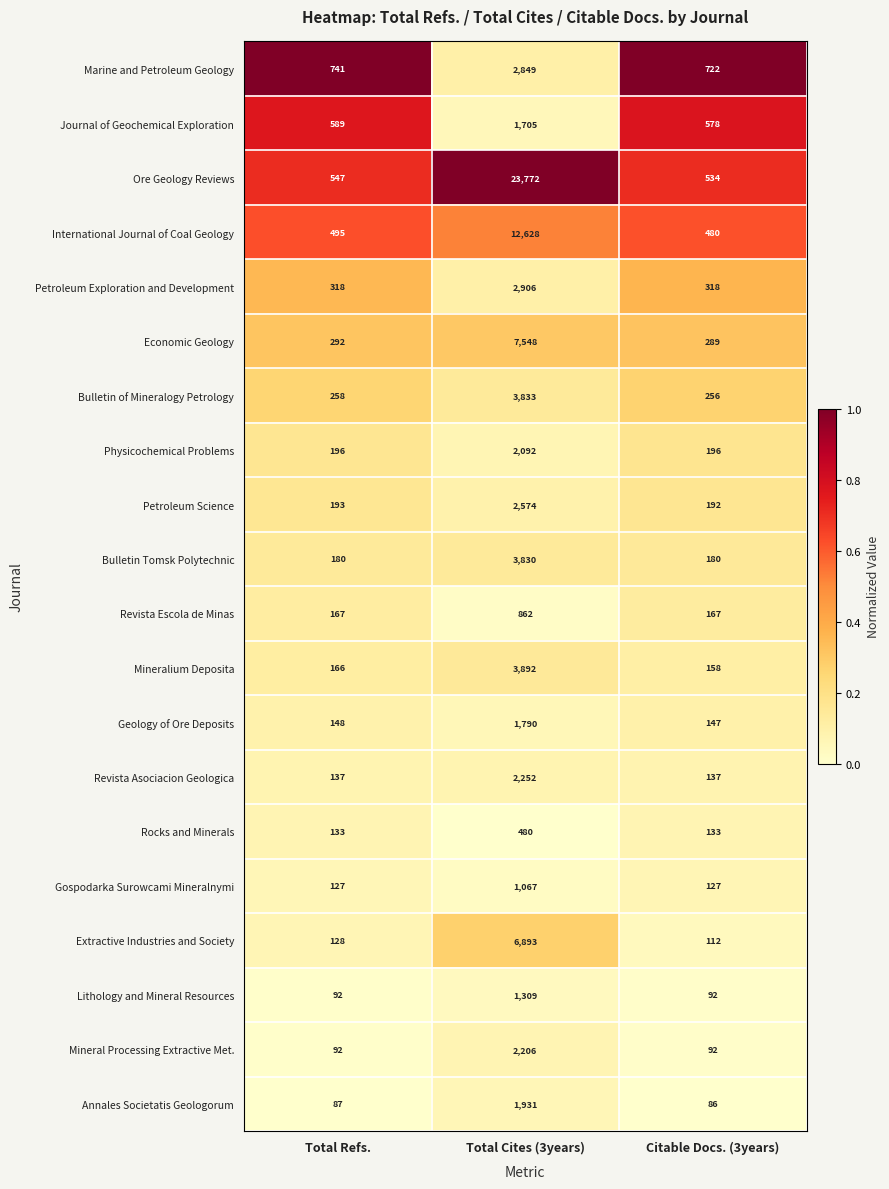

What is the sum of the Bulletin of Mineralogy Petrology values at Citable Docs. (3years) and Total Refs.?

514